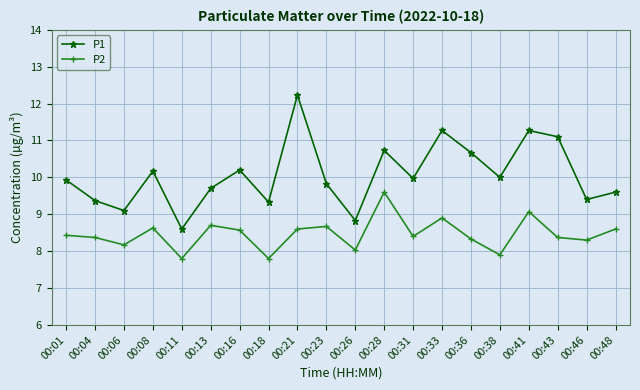

At 00:26, list the series in order from smallest to largest.

P2, P1